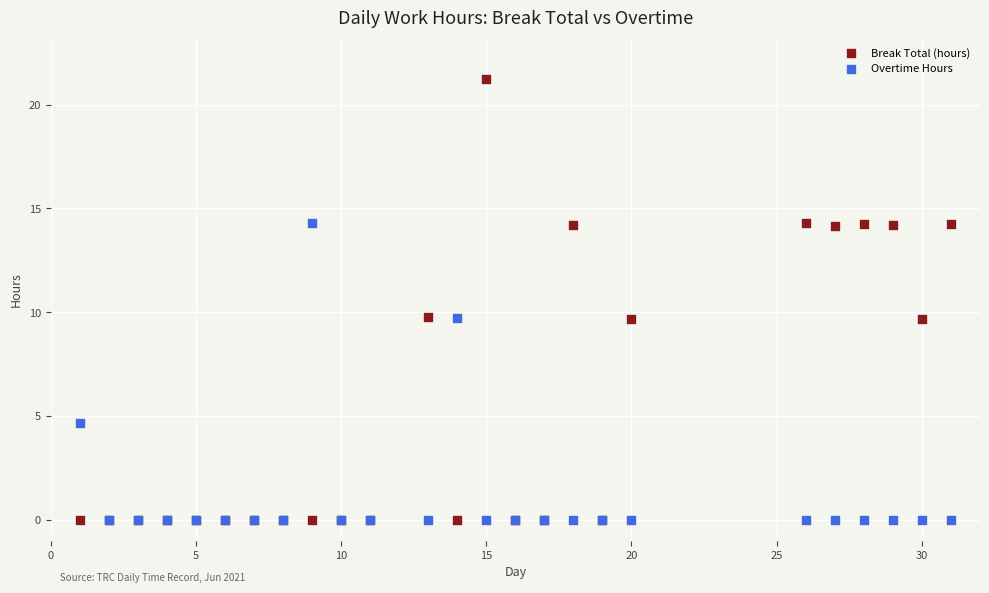

In the Overtime Hours series, what Y value is closest to 7?

4.7